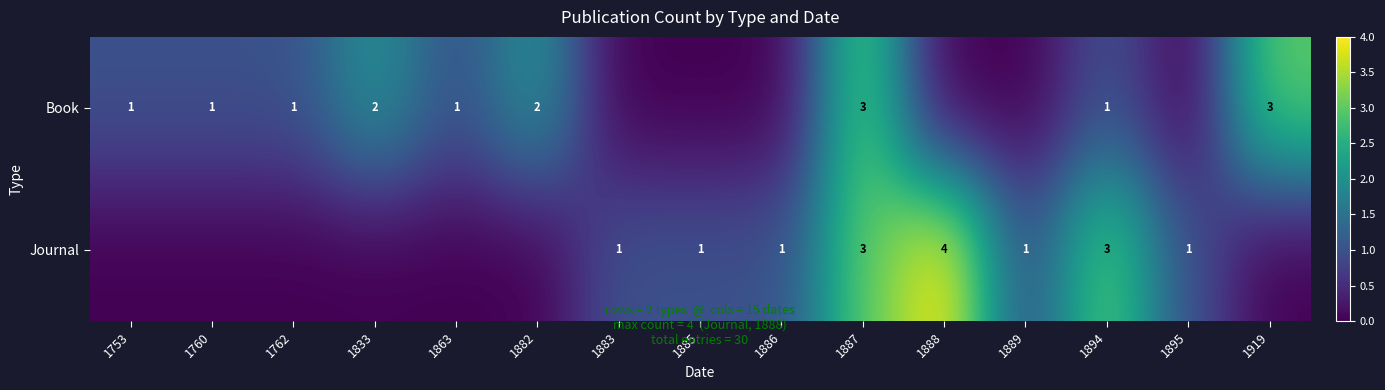

Which label corresponds to the largest value in the chart?

1888